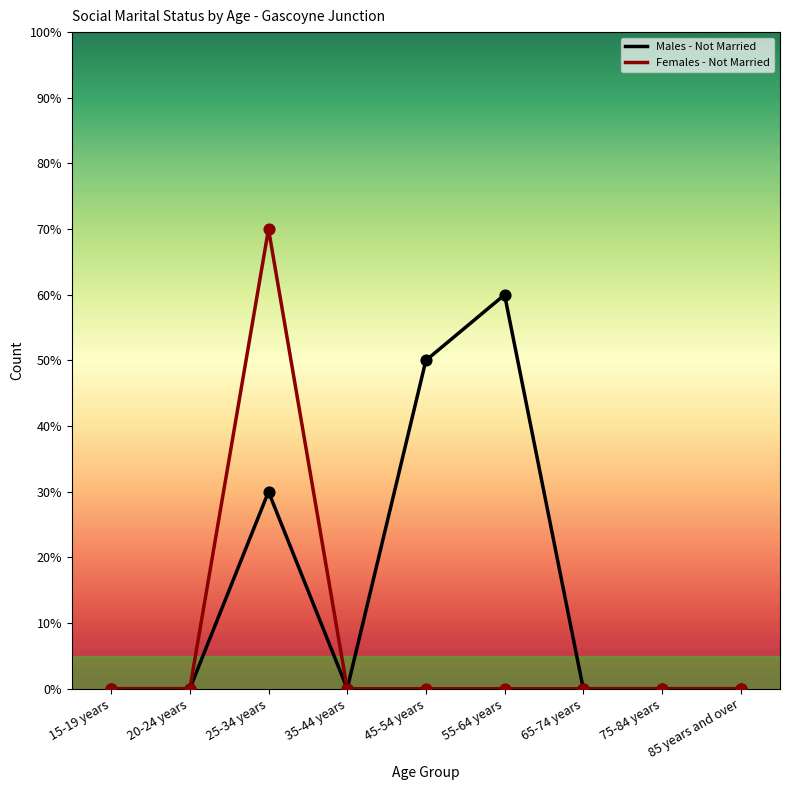

At how many categories does at least one series exceed 0?

3